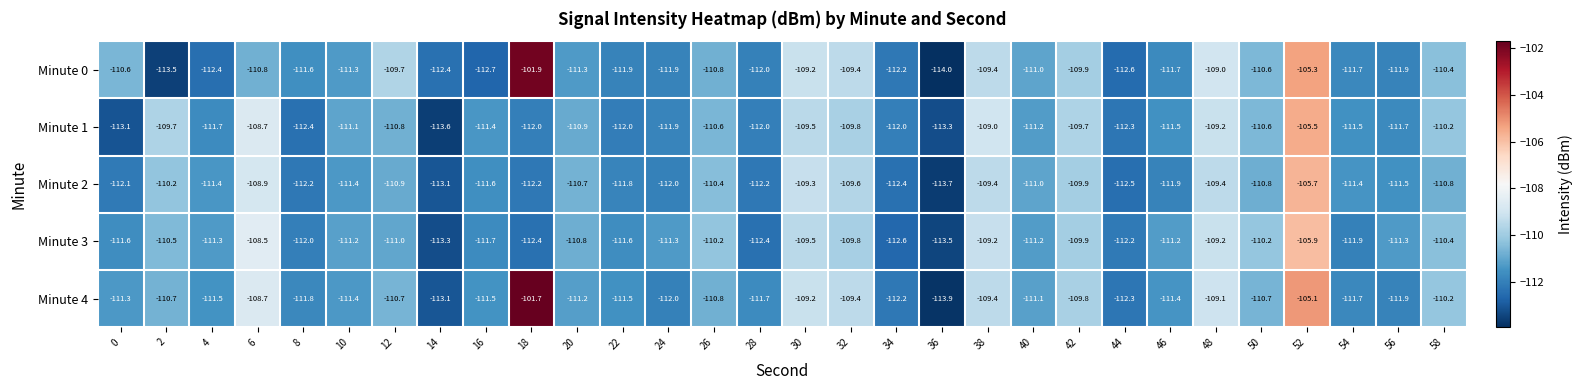

What is the difference between the highest and lowest values at 50?

0.6